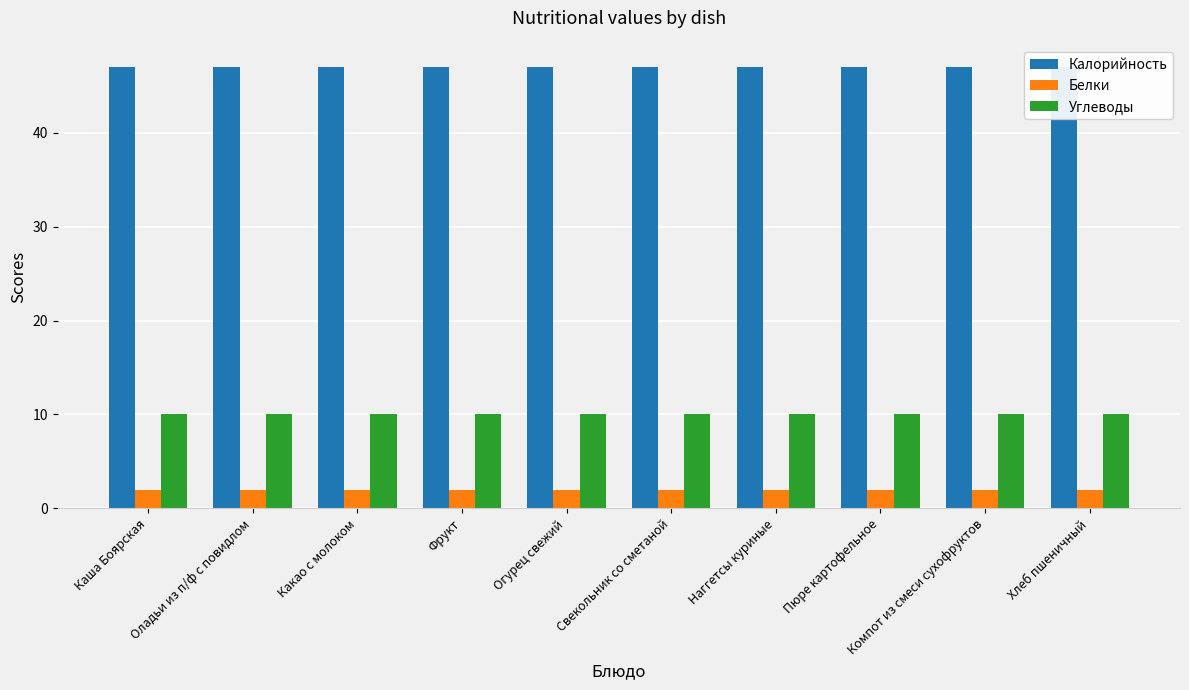

What is the spread (max minus min) of values at Оладьи из п/ф с повидлом?

45